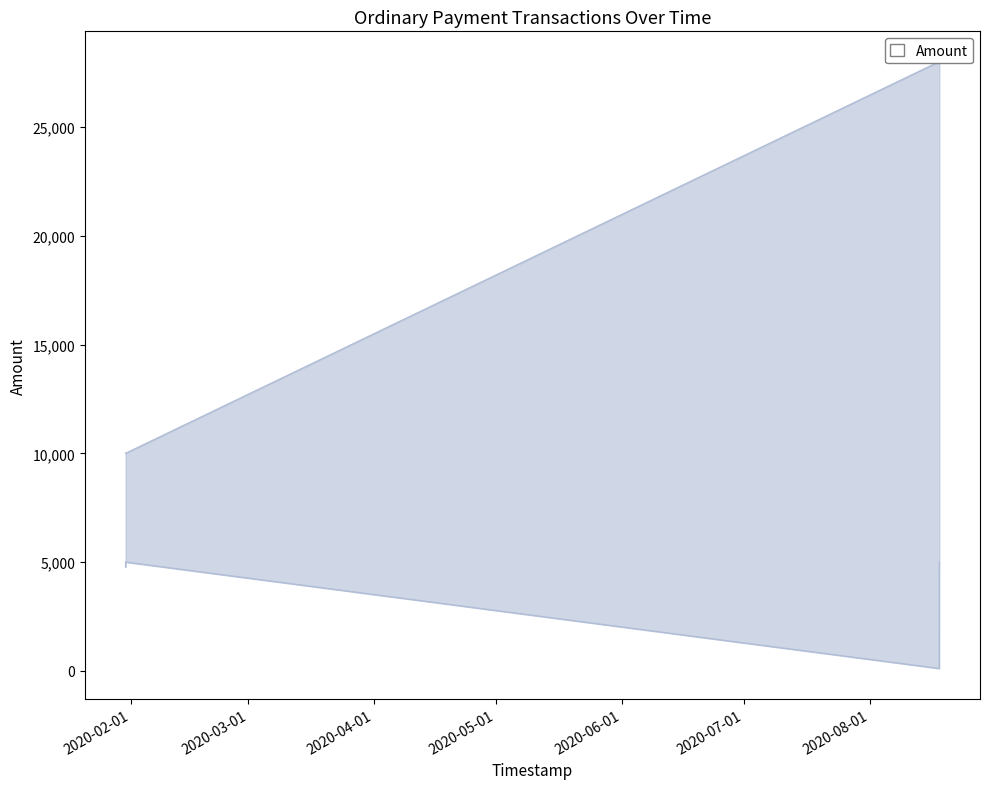

What value does the Amount series have at 2020-08-18 04:31:40?

27999.0